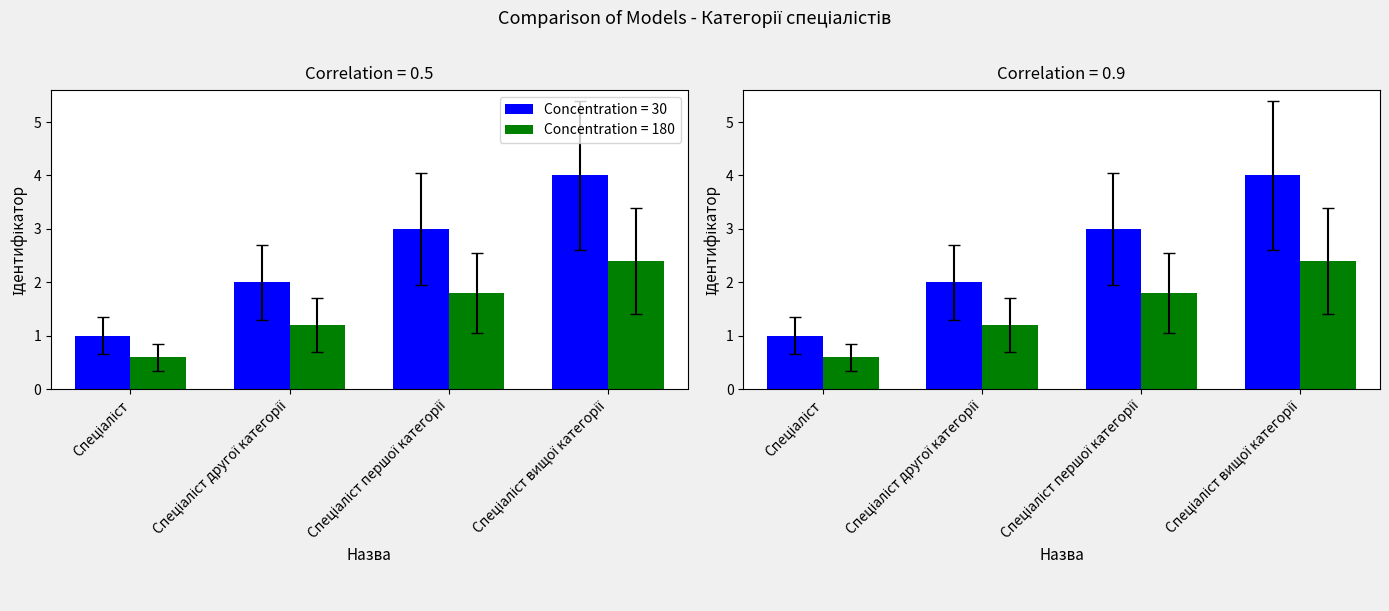

What position from the left is Спеціаліст?

1